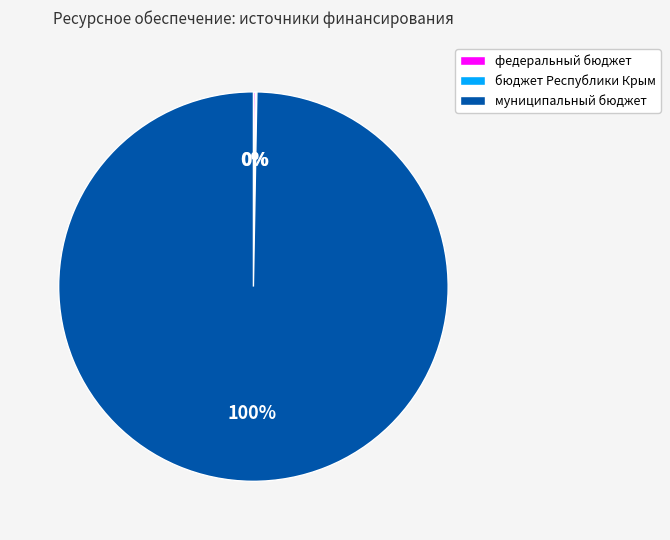

Which slice is the largest?

муниципальный бюджет